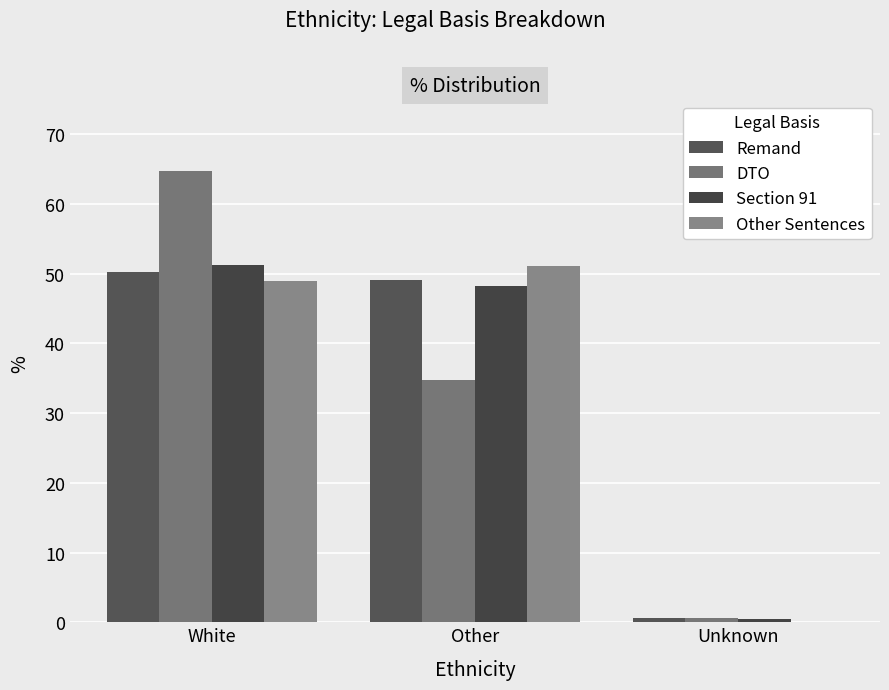

Which has a higher value, Other or White?

White